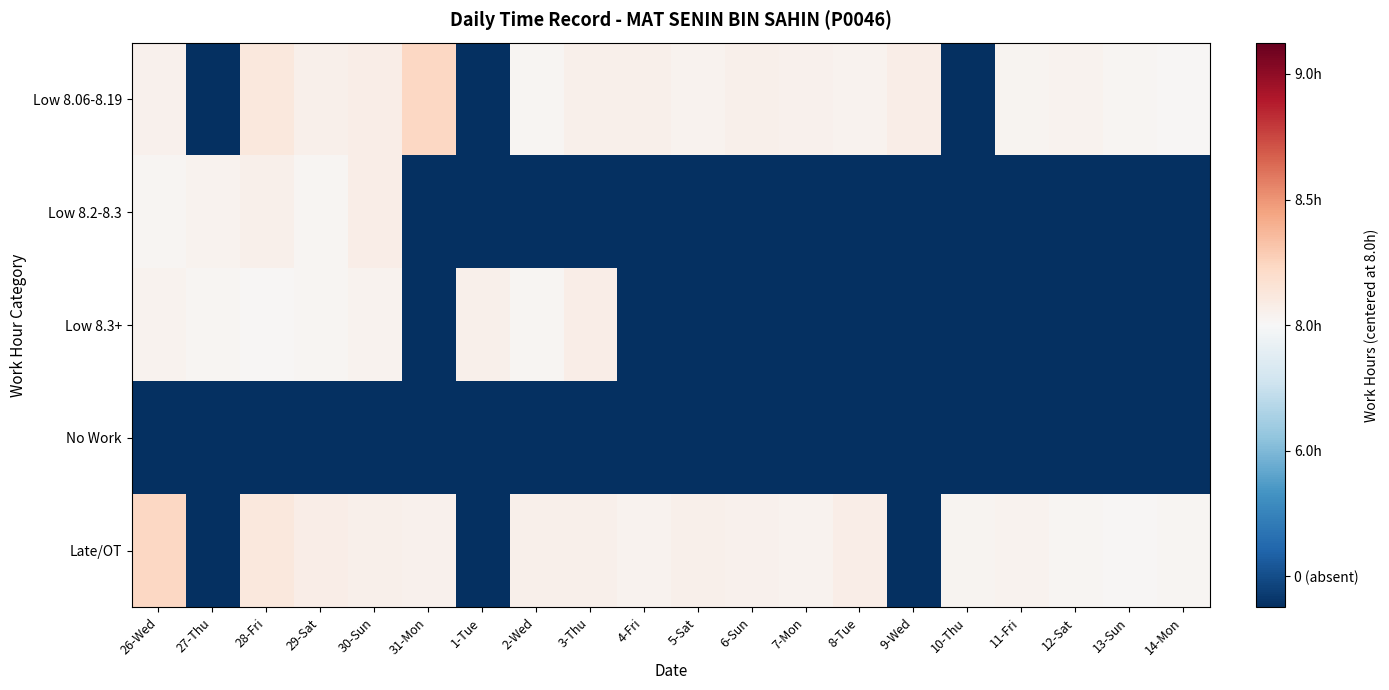

Which series has the widest spread of values?

Low 8.06-8.19